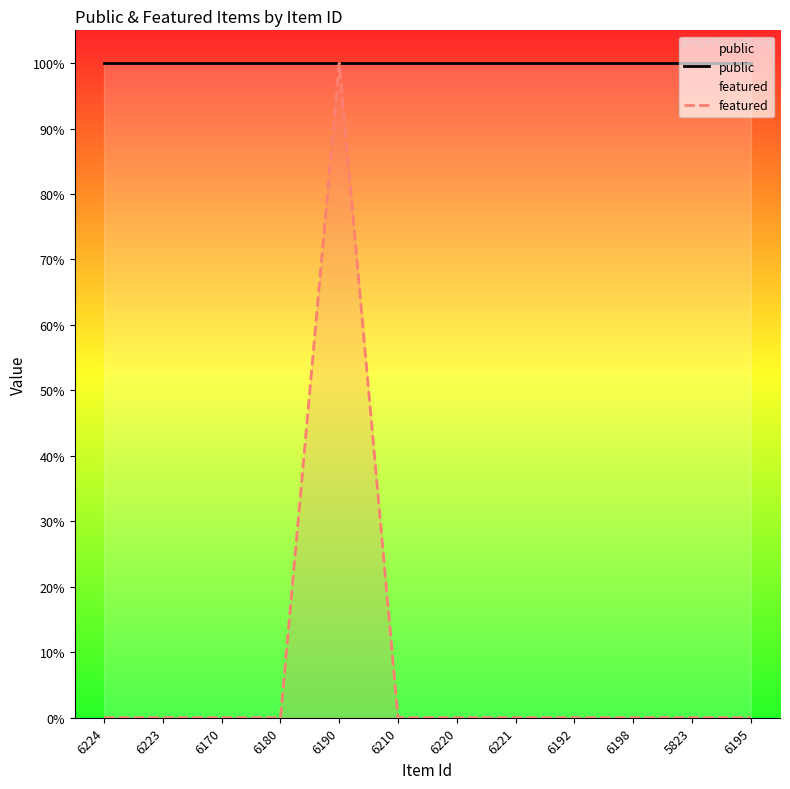

What is the maximum value shown in the chart?

1